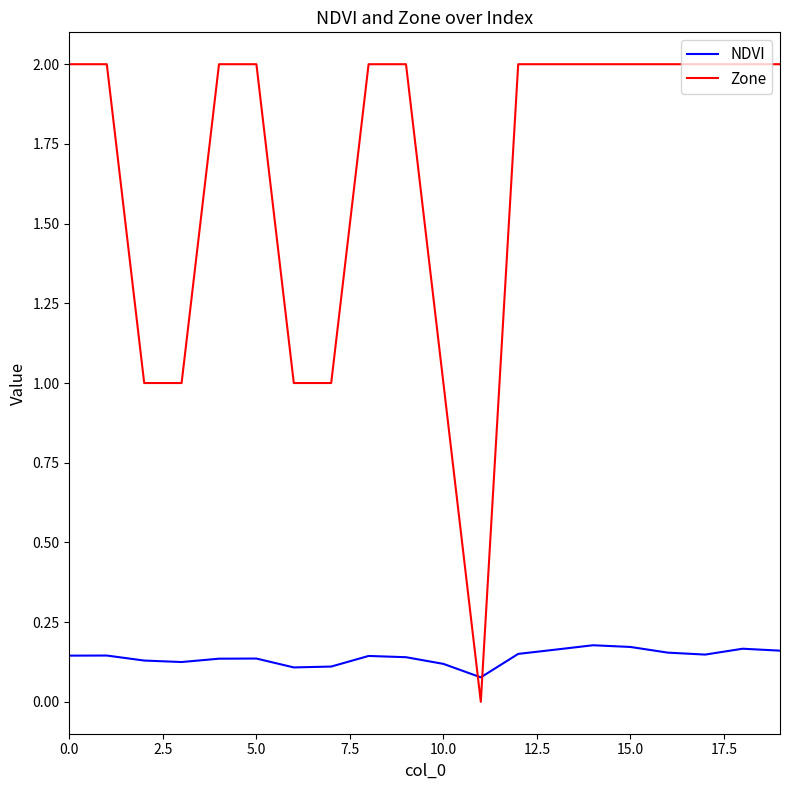

Rank the series by their average value, from lowest to highest.

NDVI, Zone